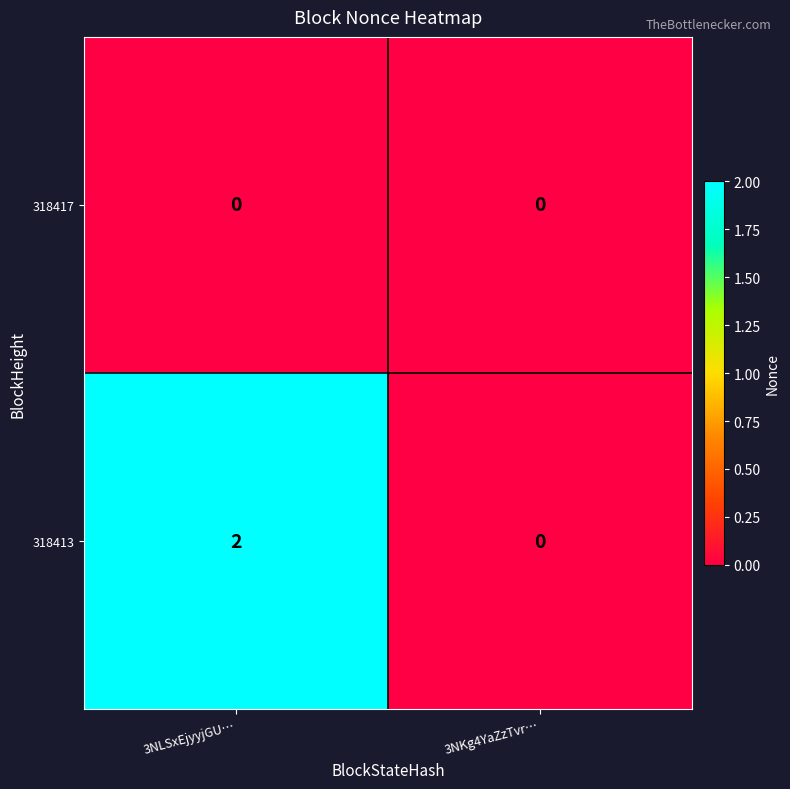

Which category has the highest value across all series?

3NLSxEjyyjGU…